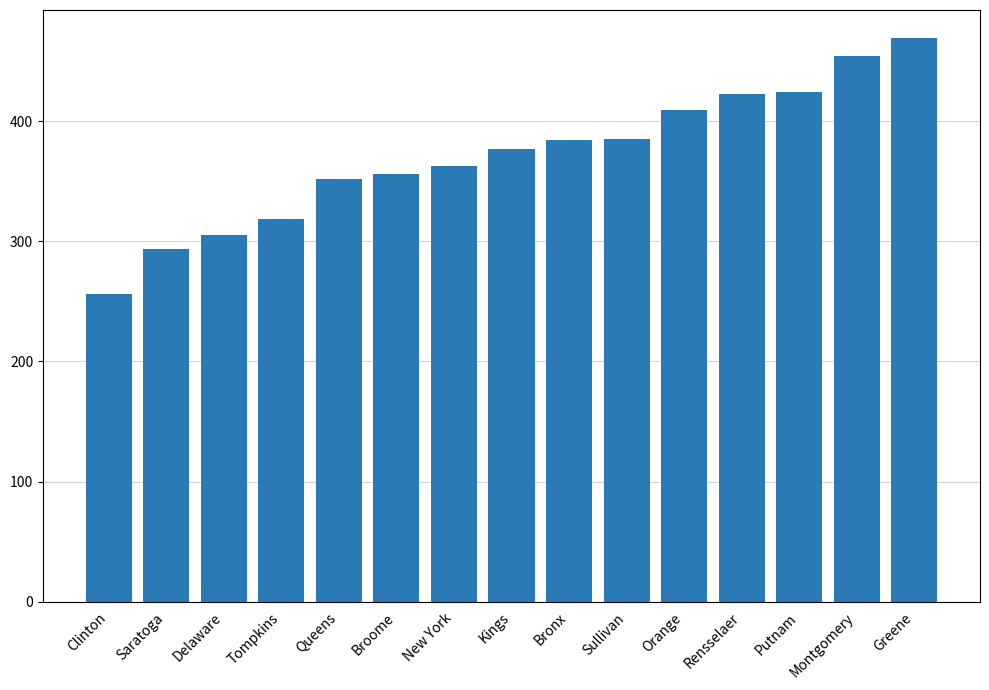

The value at Kings is 154.9. True or false?

False